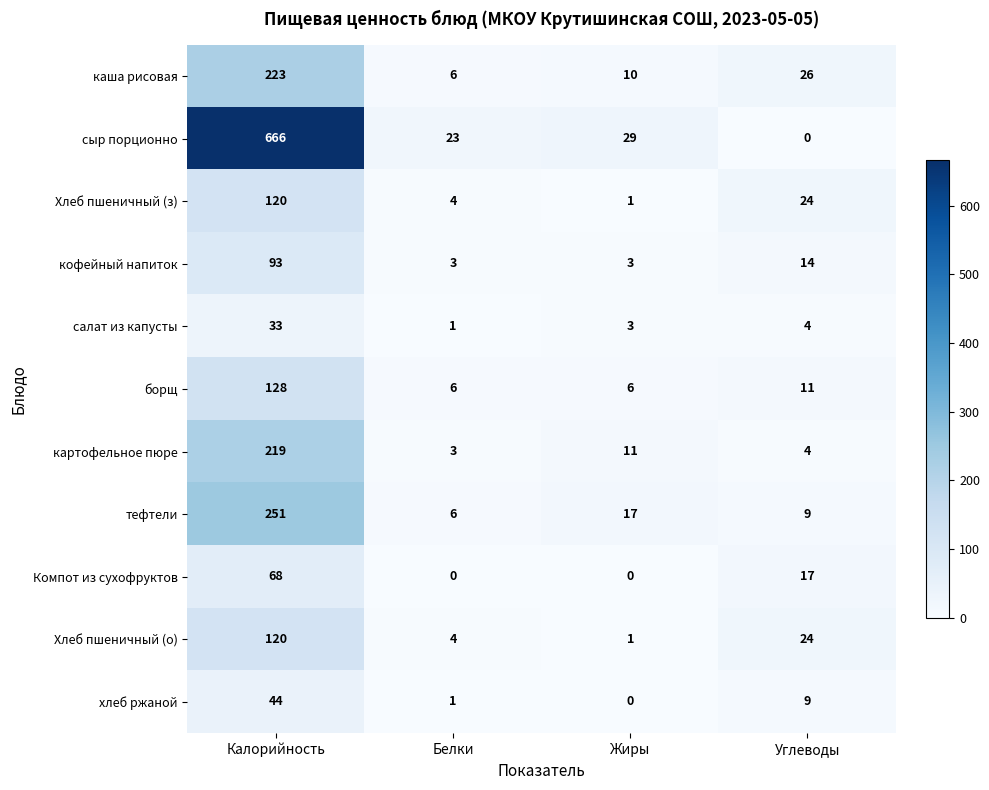

At which label is Компот из сухофруктов closest to 34?

Углеводы